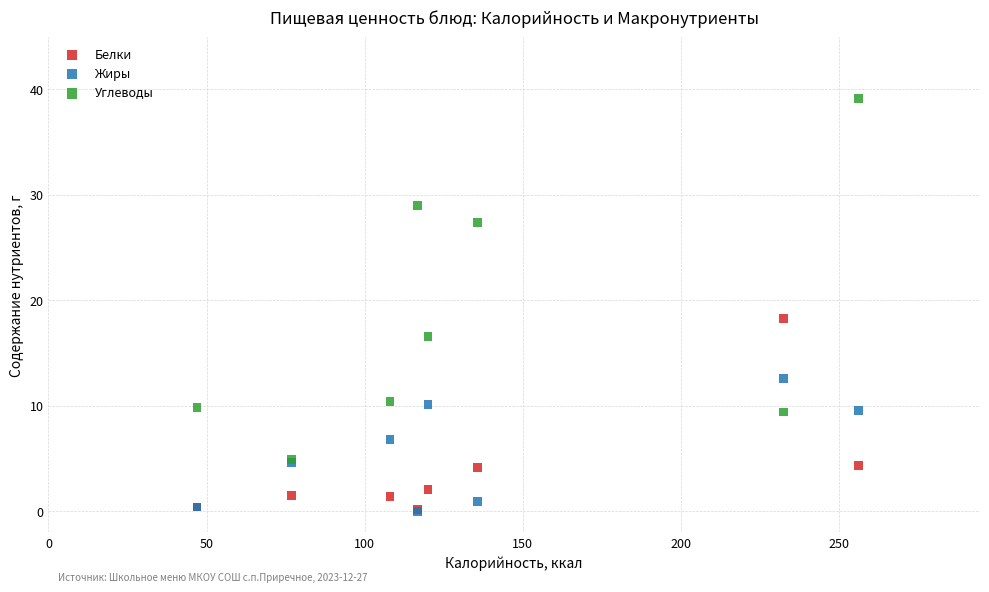

Across all series, what Y value is closest to 19?

18.3